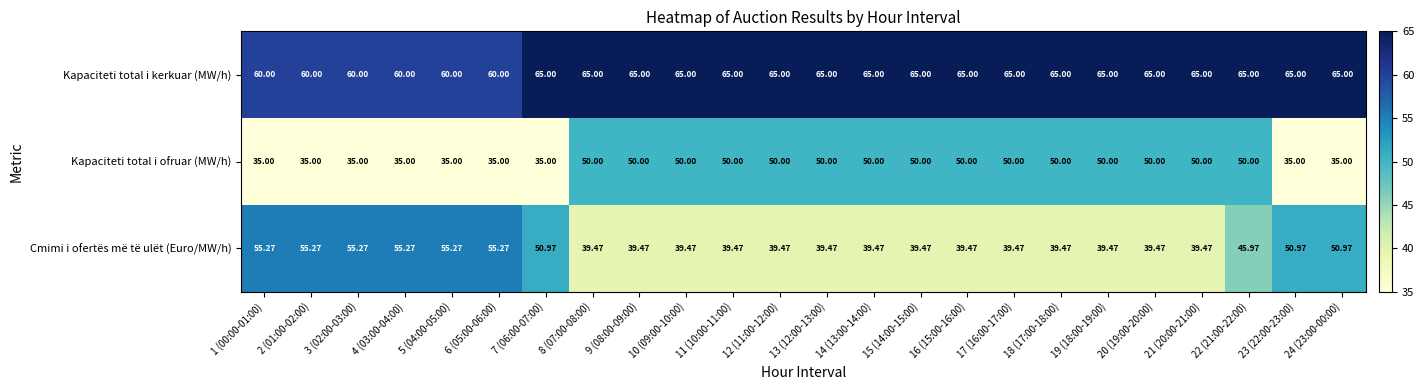

What is the spread (max minus min) of values at 16 (15:00-16:00)?

25.5